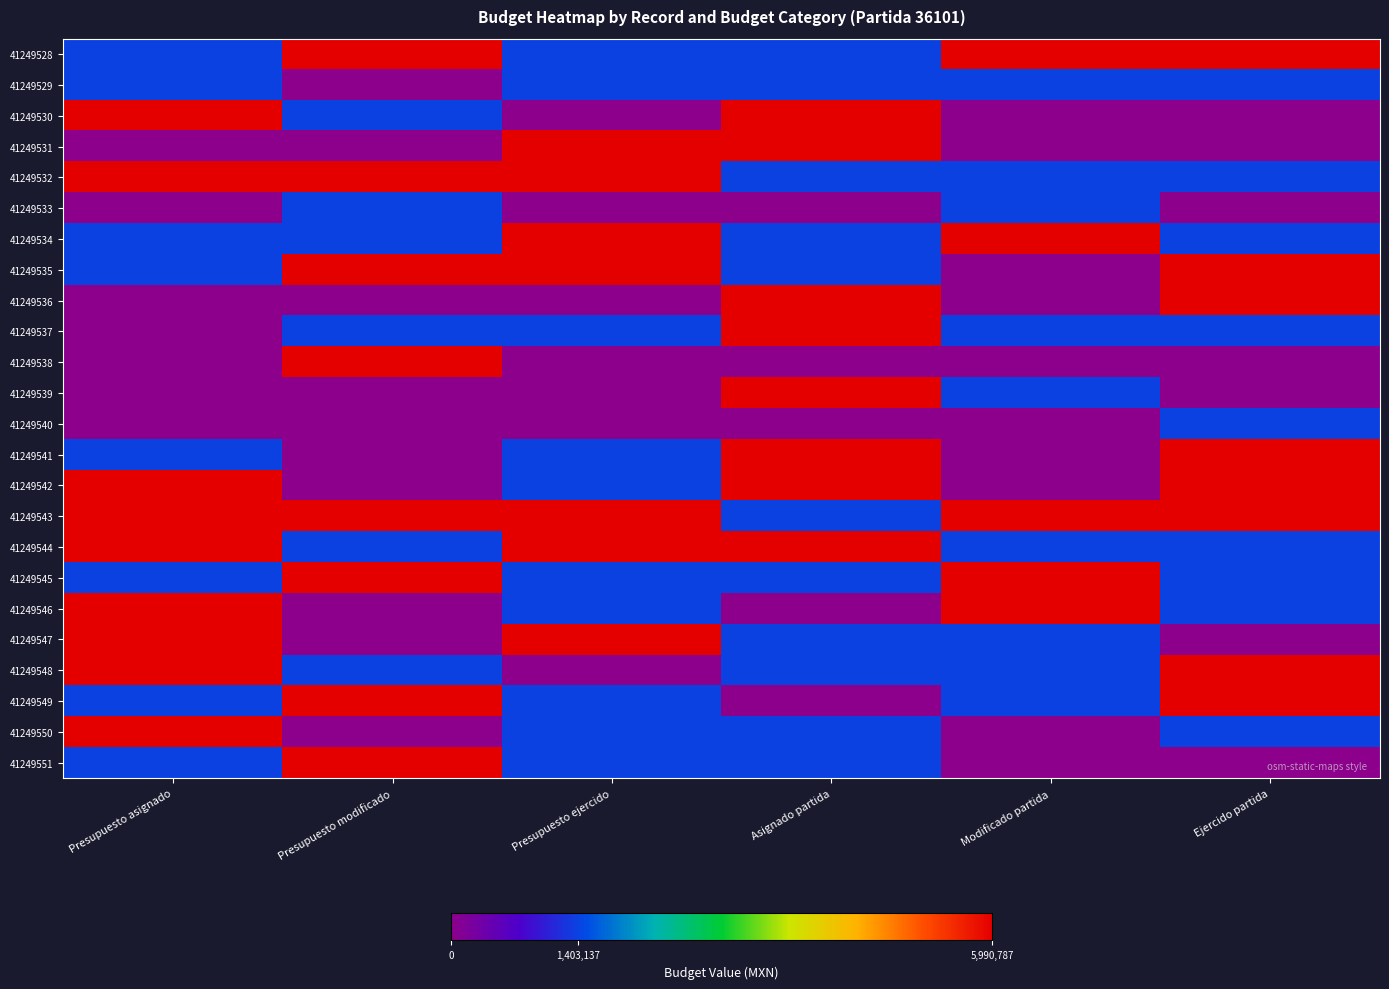

At Presupuesto asignado, list the series in order from largest to smallest.

41249530, 41249532, 41249542, 41249543, 41249544, 41249546, 41249547, 41249548, 41249550, 41249528, 41249529, 41249534, 41249535, 41249541, 41249545, 41249549, 41249551, 41249531, 41249533, 41249536, 41249537, 41249538, 41249539, 41249540